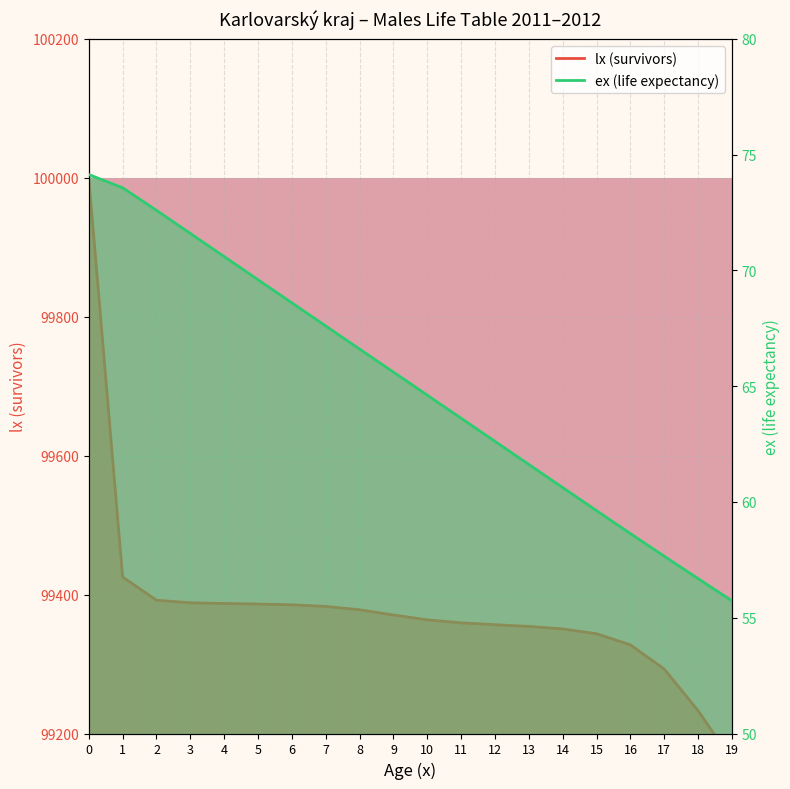

How many values in the lx (survivors) series are below 99370?

10